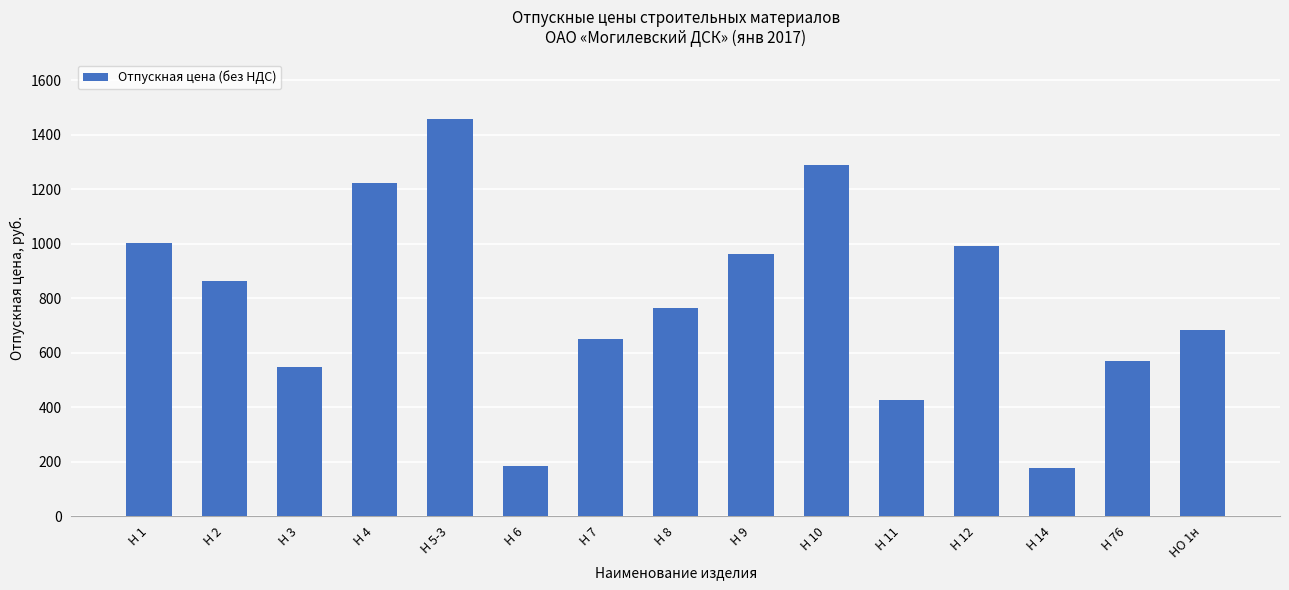

What is the greatest value displayed?

1457.9